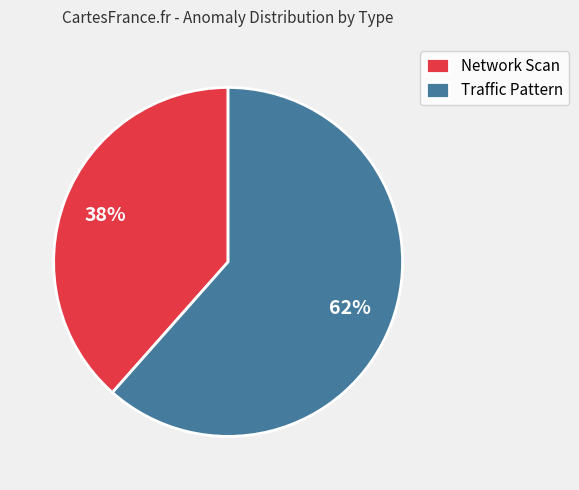

Is it true that Traffic Pattern is 62% of the pie?

True